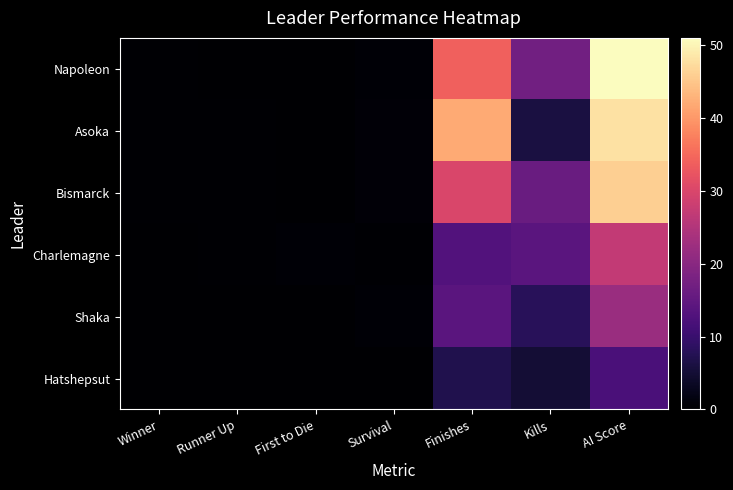

At how many categories does at least one series exceed 16?

3